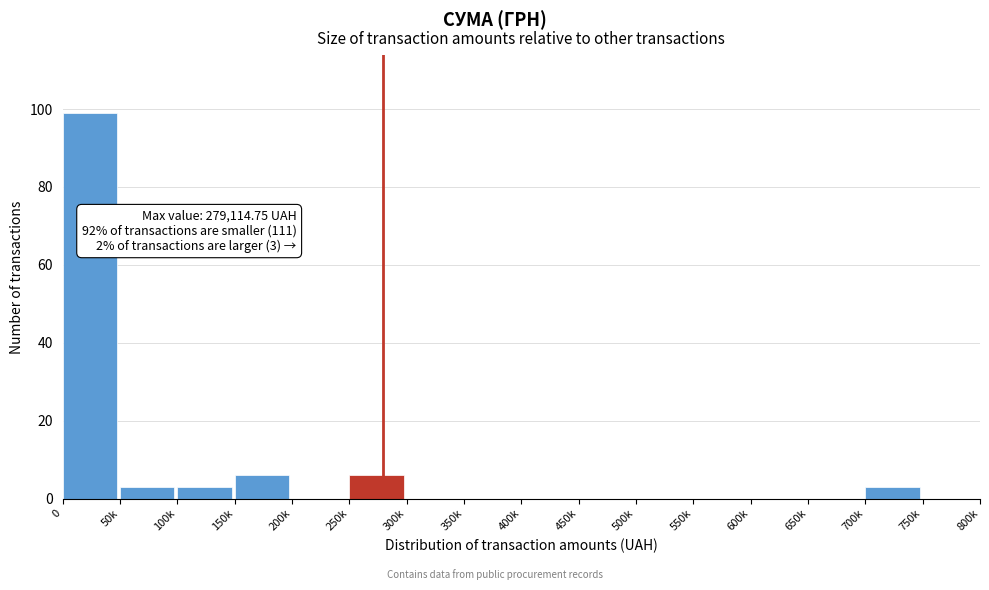

Reading left to right, list all the values displayed in this chart.

0=99	50k=3	100k=3	150k=6	200k=0	250k=6	300k=0	350k=0	400k=0	450k=0	500k=0	550k=0	600k=0	650k=0	700k=3	750k=0